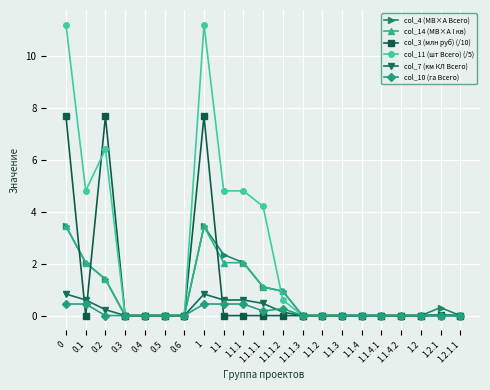

How many distinct data groups are displayed?

6